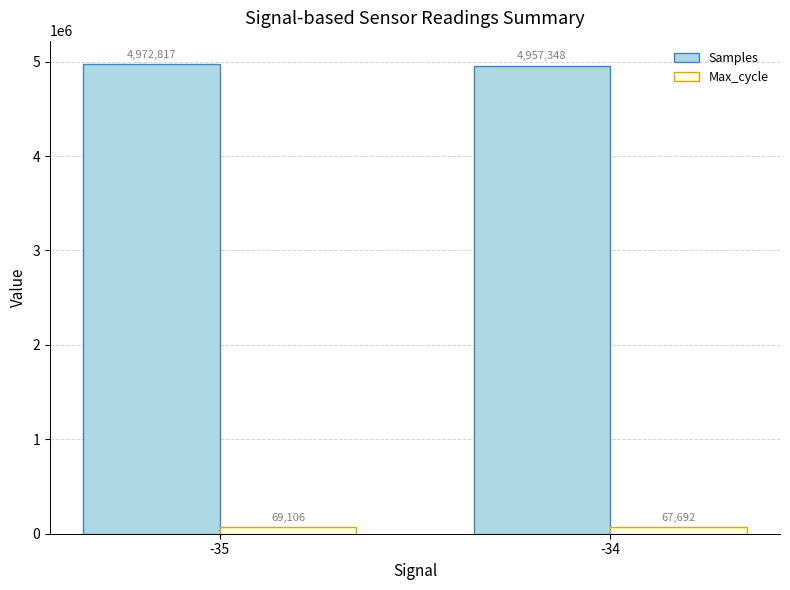

What is the average value of the Max_cycle series?

68399.1